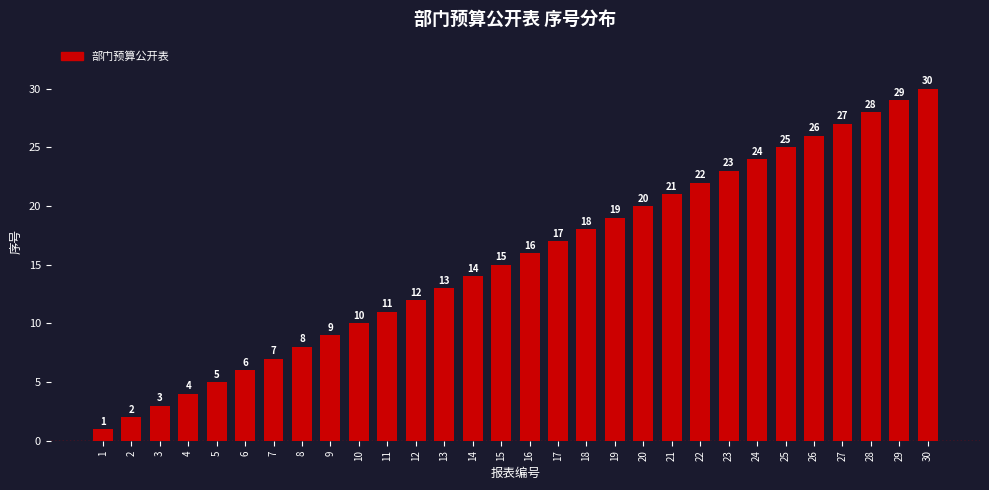

List the labels in order of value, smallest first.

1, 2, 3, 4, 5, 6, 7, 8, 9, 10, 11, 12, 13, 14, 15, 16, 17, 18, 19, 20, 21, 22, 23, 24, 25, 26, 27, 28, 29, 30